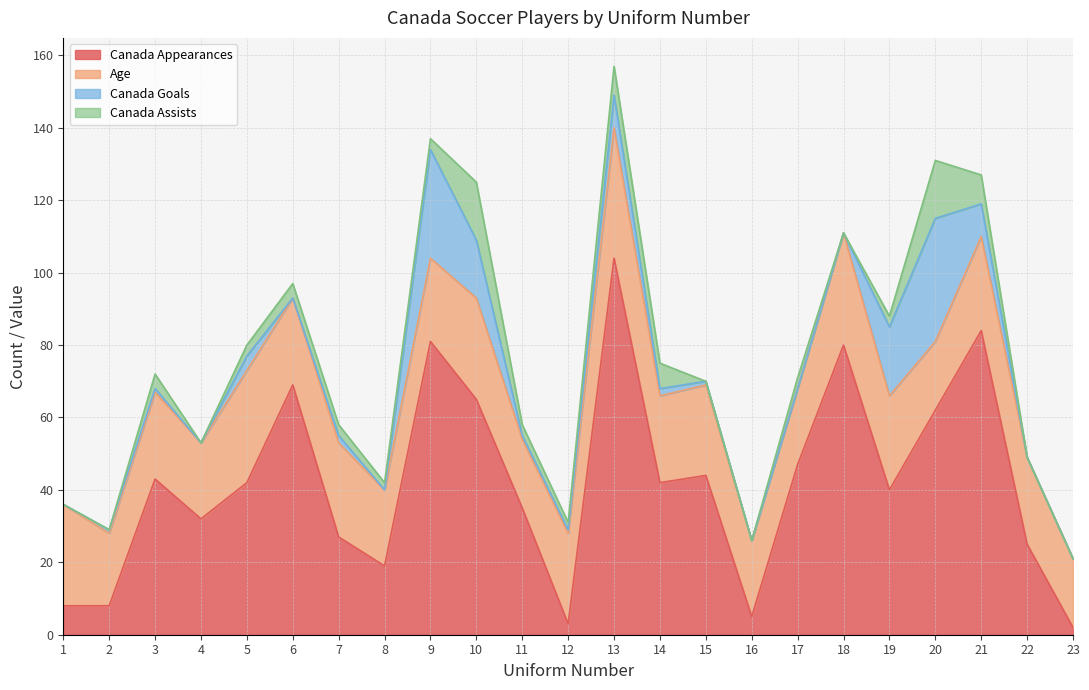

What is the total value across all series at 2?

29